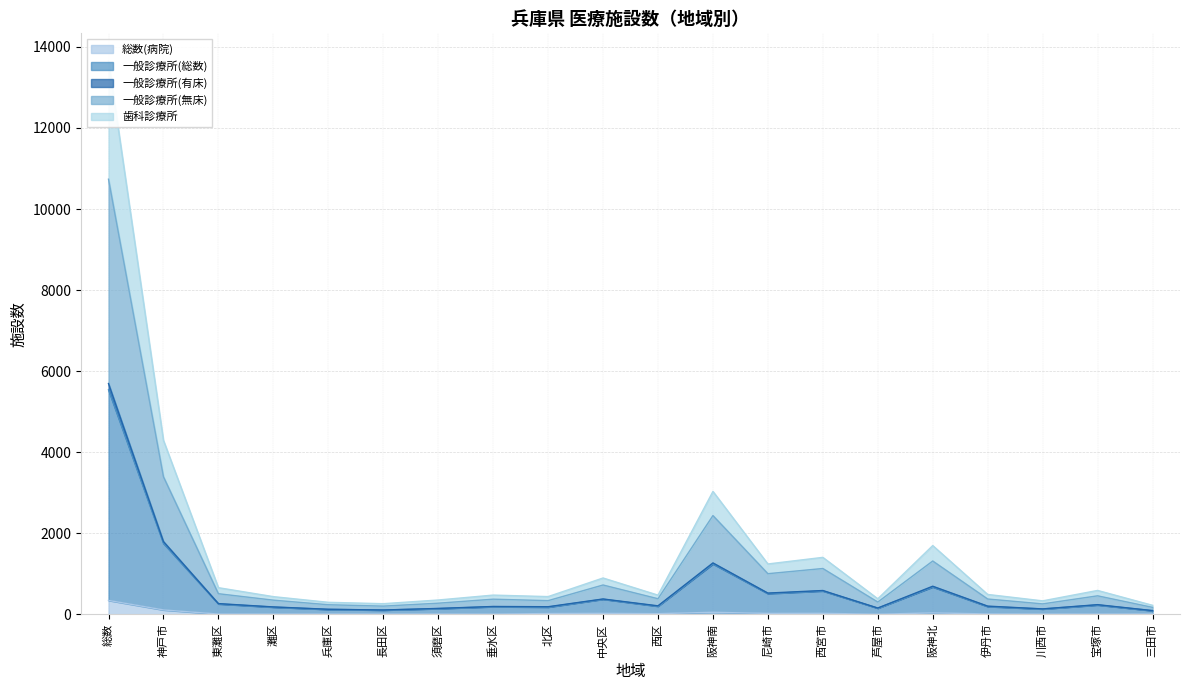

True or false: 一般診療所(無床) and 歯科診療所 intersect in this chart.

False